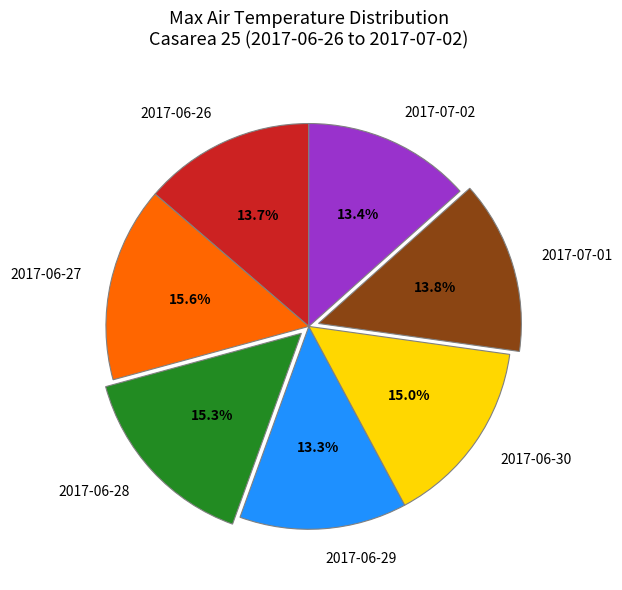

Approximately how many times larger is the value at 2017-06-27 compared to 2017-06-29?

1.2